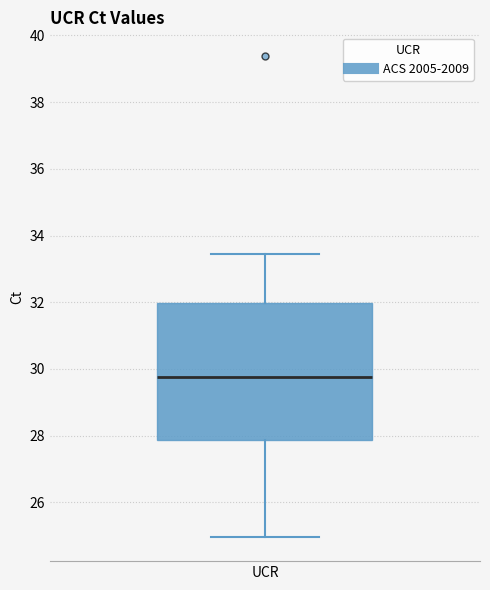

Read this box plot against the y-axis: the position of the median line, the range covered by the box, and the ends of both whiskers. The values are not printed on the chart, so give them approximately, as read against the axis.

median 29.8, box 27.8 to 32.0, whiskers 25.0 to 33.4